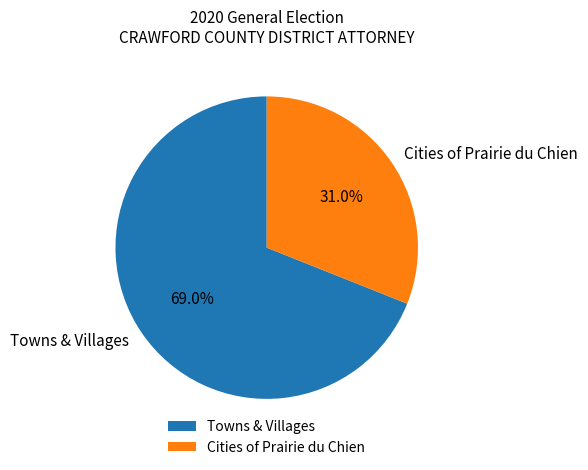

Count the number of slices in the pie.

2